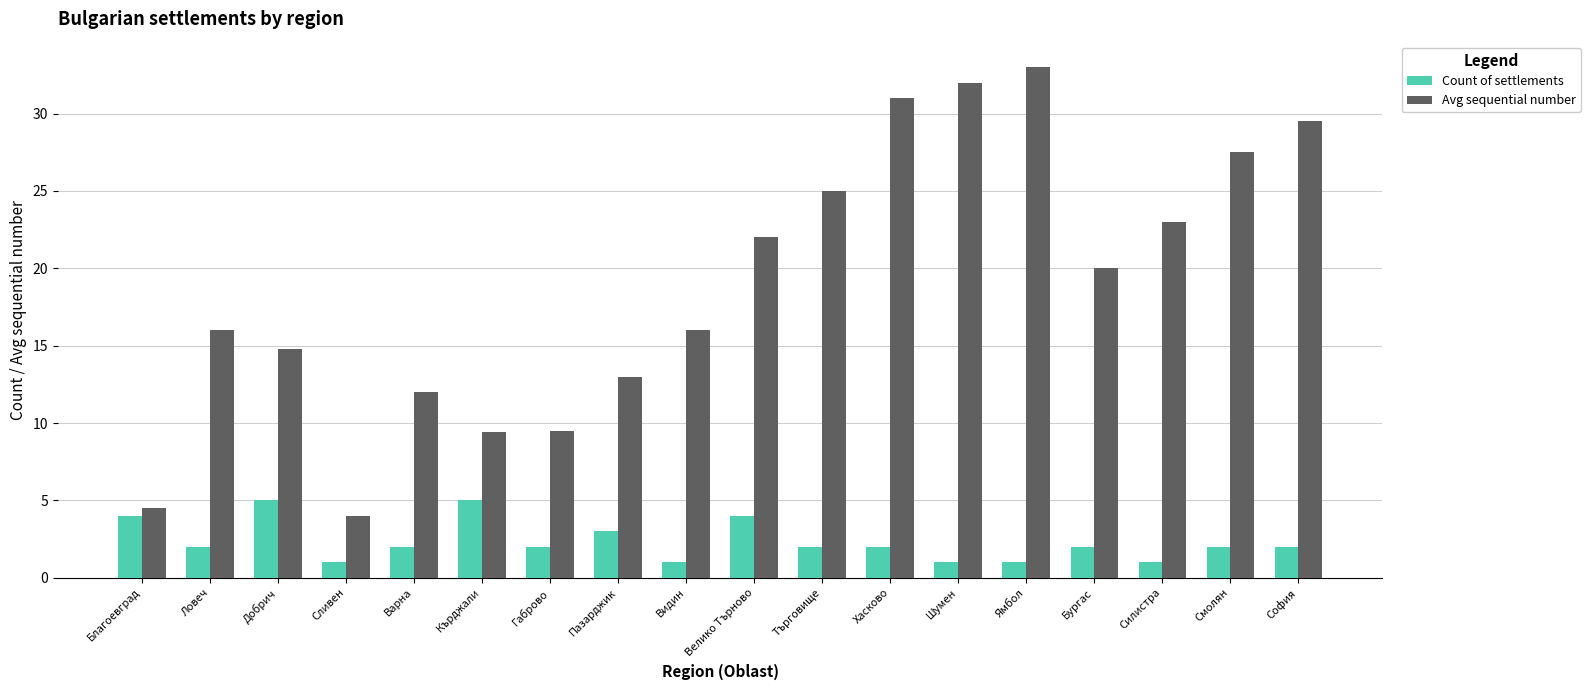

Which series has the widest spread of values?

Avg sequential number